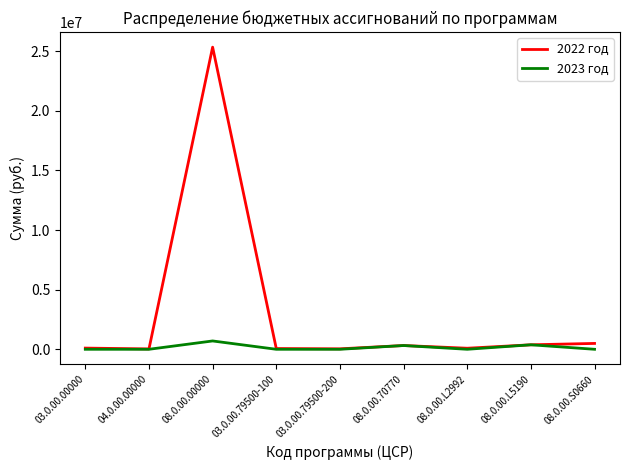

Is this an area chart (filled region under the line)?

No